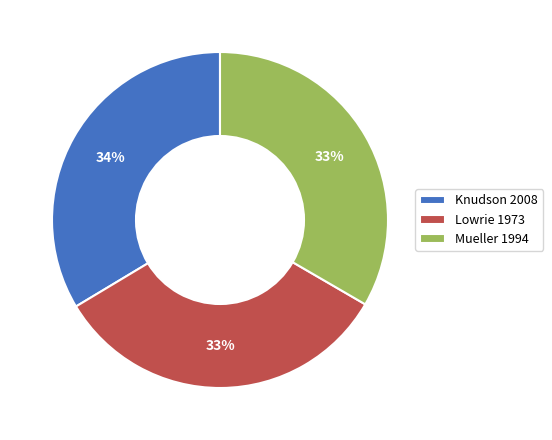

Count the number of slices in the pie.

3